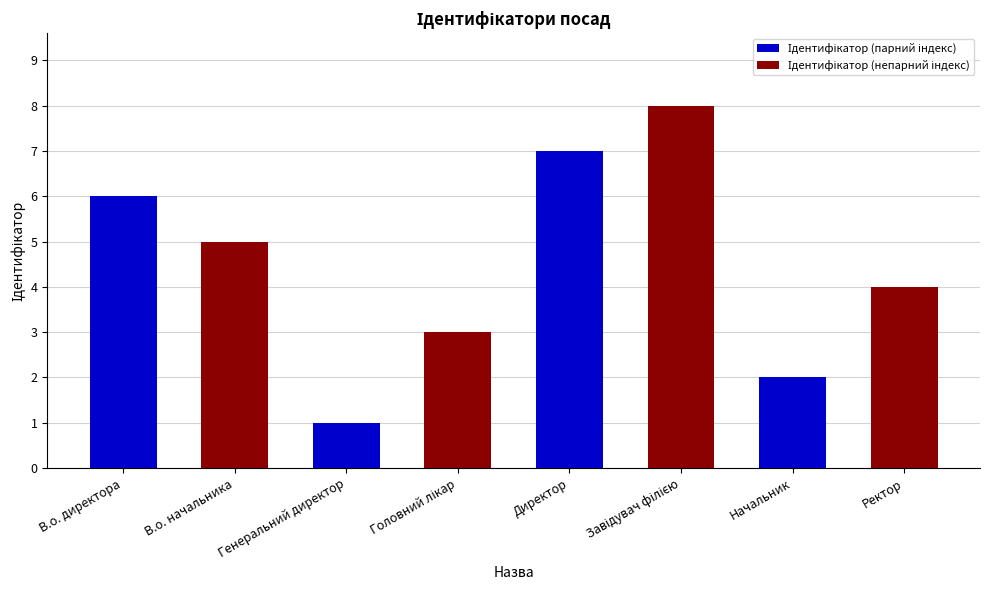

Is it true that the value at Начальник is 2?

True